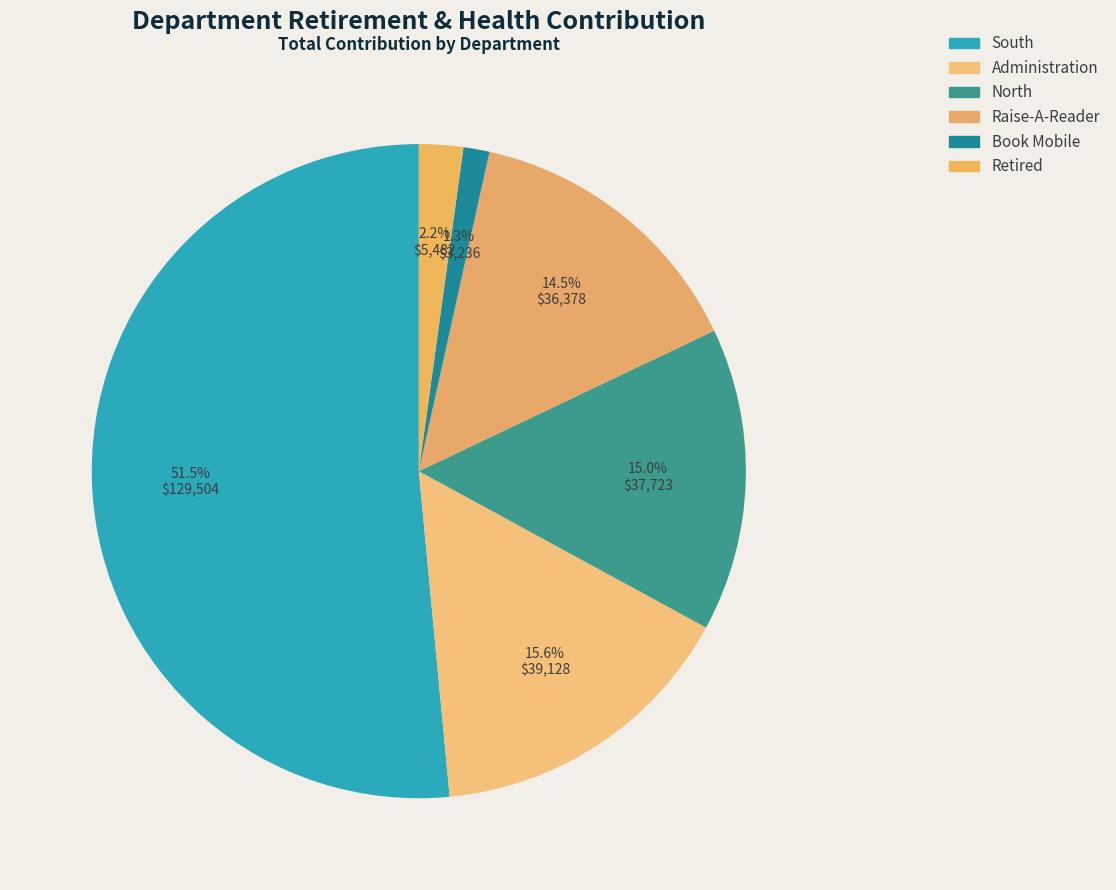

Is it true that Retired is 2% of the pie?

True